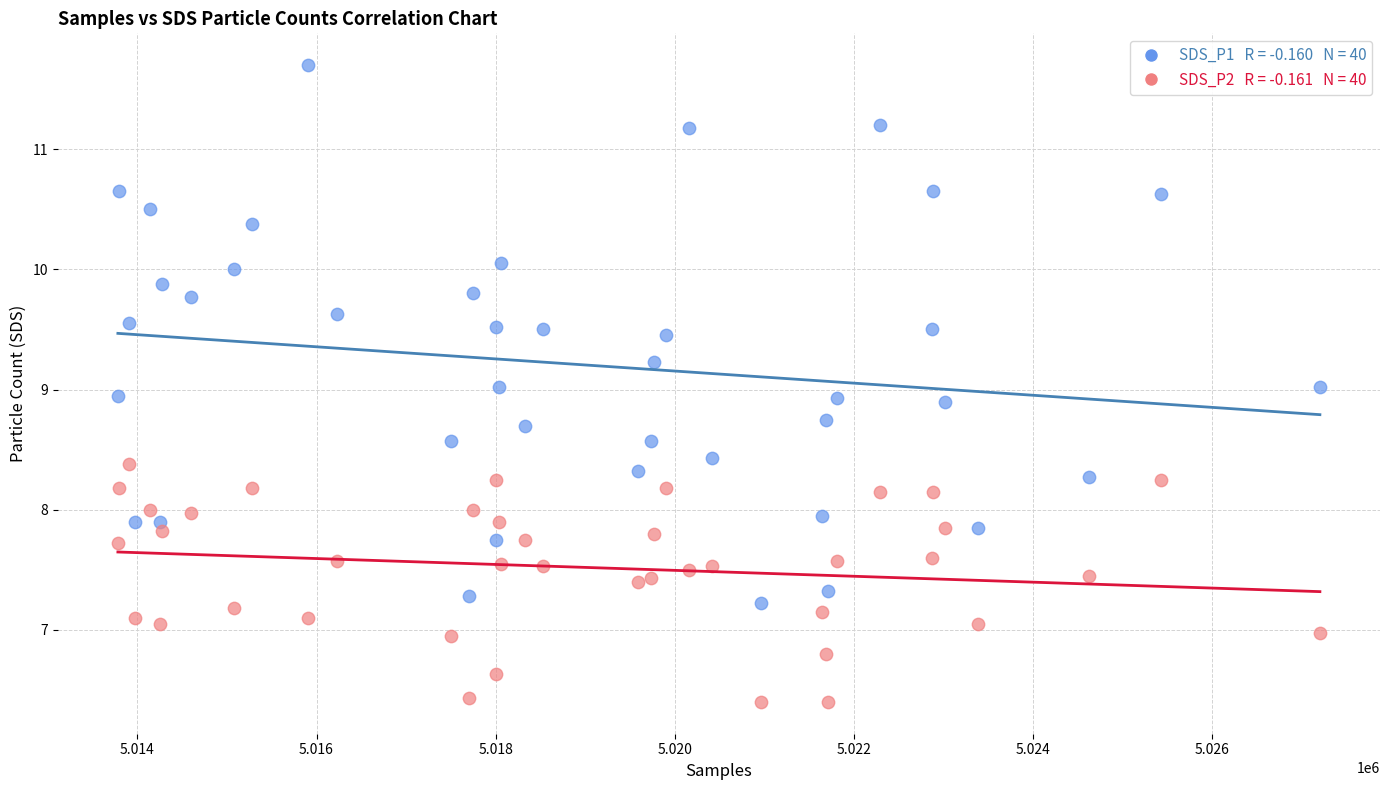

Across all data points, what is the range of X values (max minus min)?

13420.0